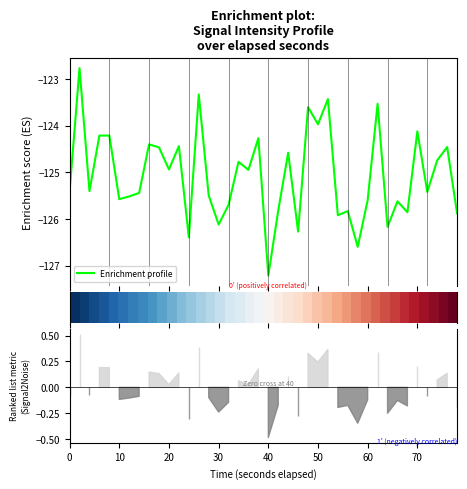

What is the minimum value for Enrichment profile?

-127.2